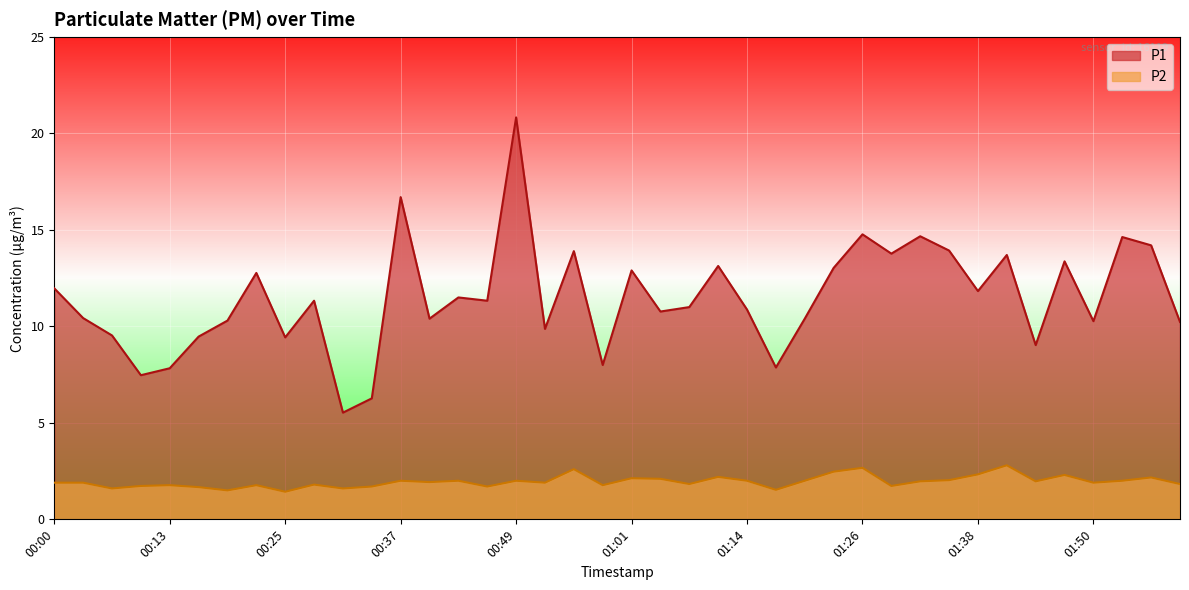

In P2, how many points are higher than both neighbors (excluding endpoints)?

13